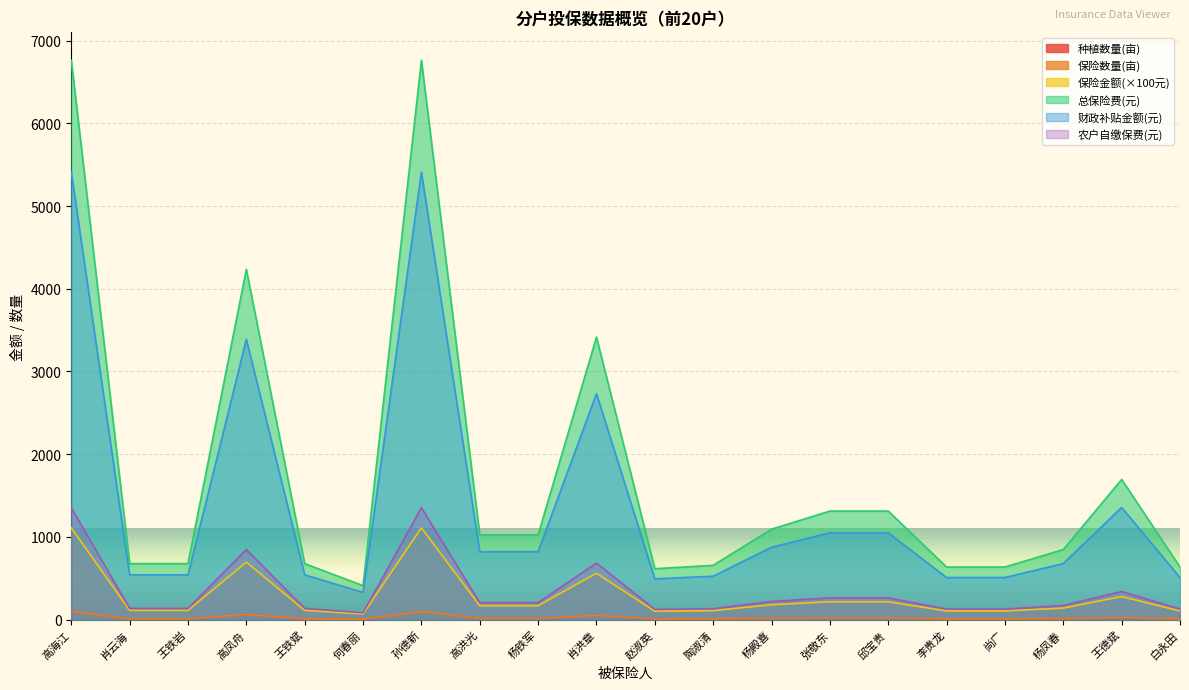

The value of 种植数量(亩) at 赵淑英 is 1013.5. True or false?

False